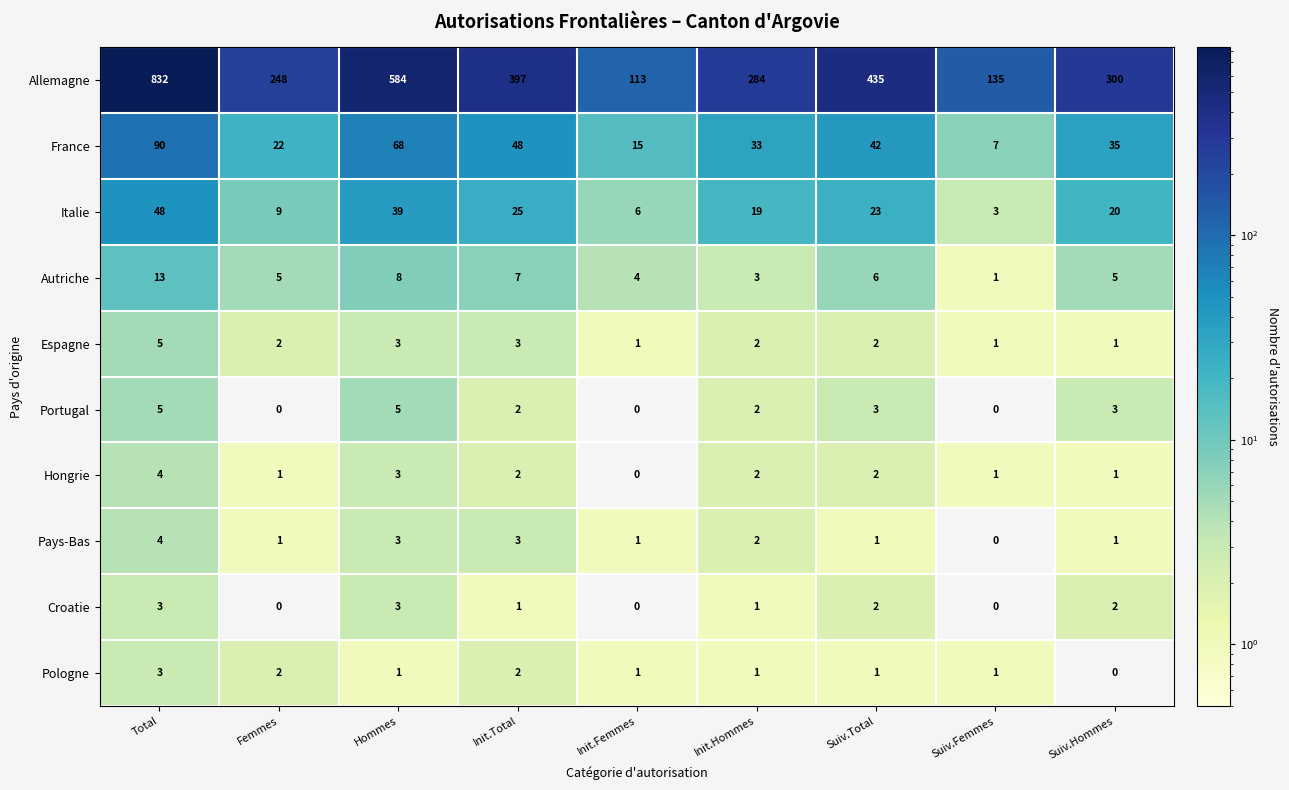

Between Init.Hommes and Suiv.Total, which series saw the biggest shift?

Allemagne